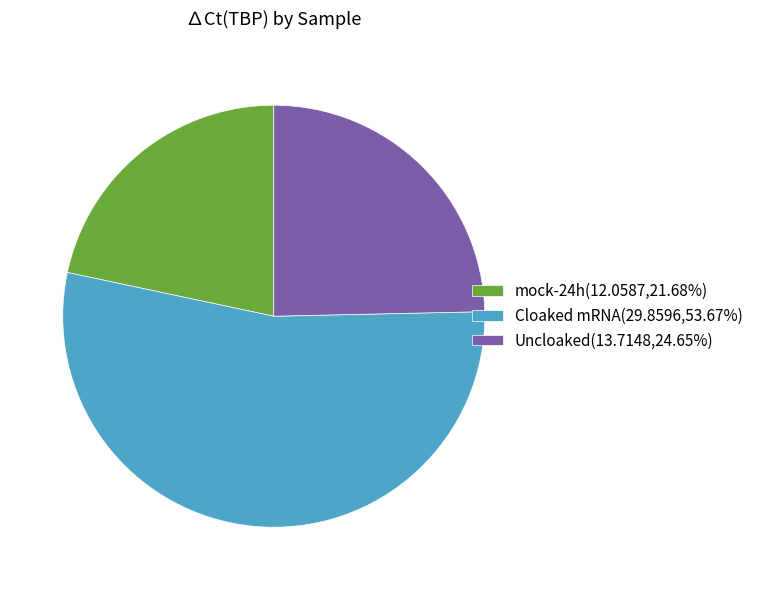

What is the ratio of the value at Cloaked mRNA(29.8596,53.67%) to the value at mock-24h(12.0587,21.68%)?

2.5